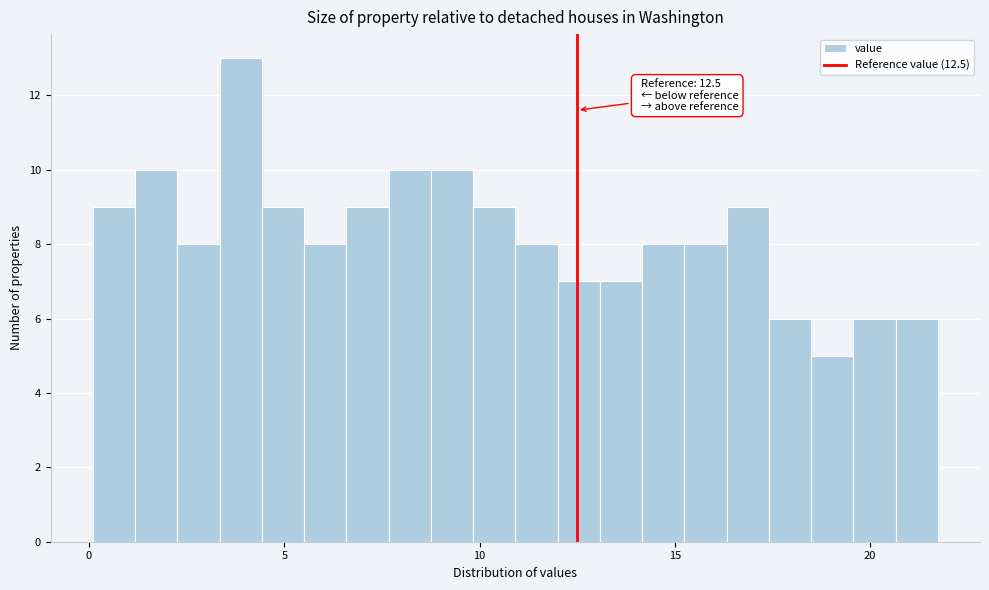

Read against the x-axis, roughly where is the centre of the tallest bar?

4.0